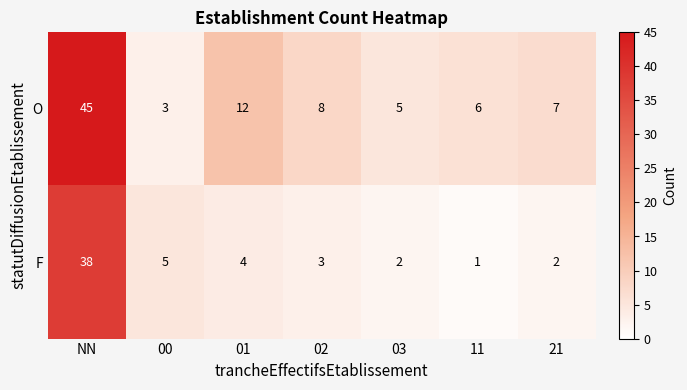

The F series shows 4 at 03. True or false?

False